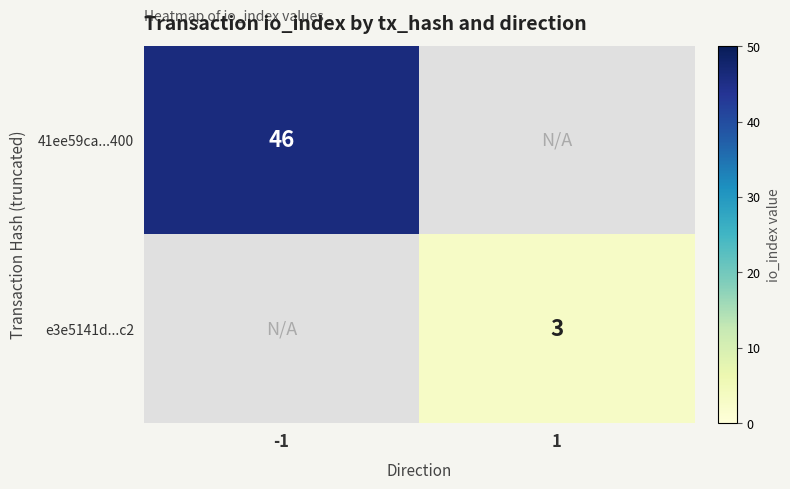

Is it true that e3e5141d...c2 equals 3 at 1?

True